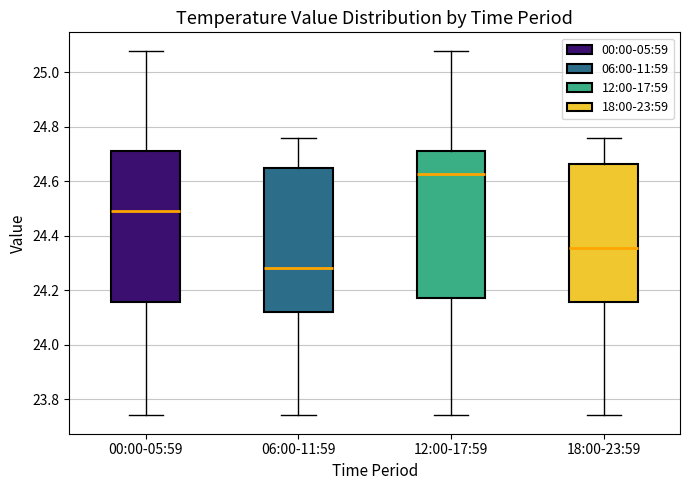

Reading left to right, read every box against the y-axis: the position of its median line, the range the box covers, and the ends of its whiskers. The values are not printed on the chart, so give them approximately, as read against the axis.

00:00-05:59: median 24.50, box 24.16 to 24.72, whiskers 23.74 to 25.08
06:00-11:59: median 24.28, box 24.12 to 24.66, whiskers 23.74 to 24.76
12:00-17:59: median 24.62, box 24.18 to 24.72, whiskers 23.74 to 25.08
18:00-23:59: median 24.36, box 24.16 to 24.66, whiskers 23.74 to 24.76